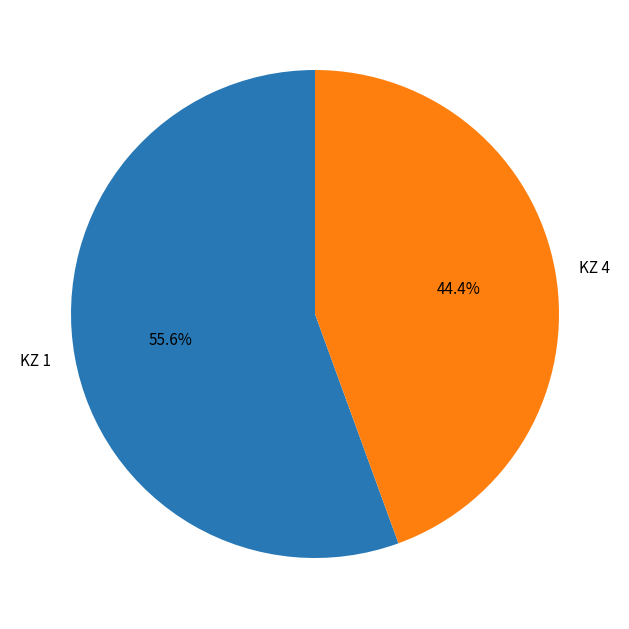

Between KZ 1 and KZ 4, which is larger?

KZ 1